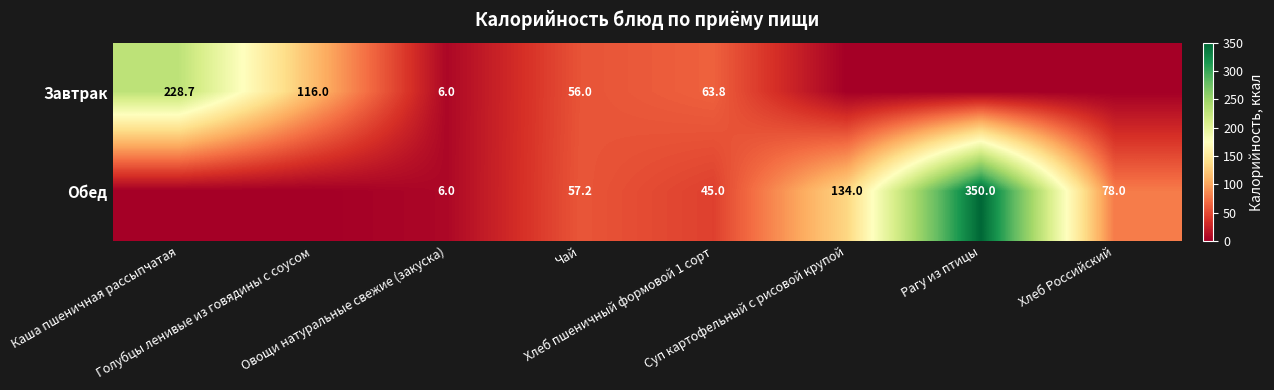

Between Суп картофельный с рисовой крупой and Хлеб Российский, which series saw the biggest shift?

Обед